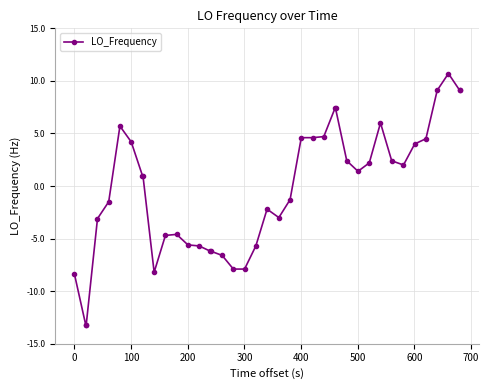

What is the value of the 2nd point from the left?

-13.2